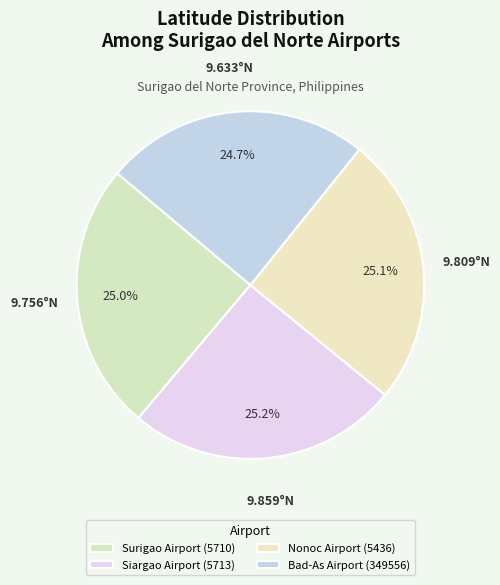

Is there a majority slice in this chart?

No